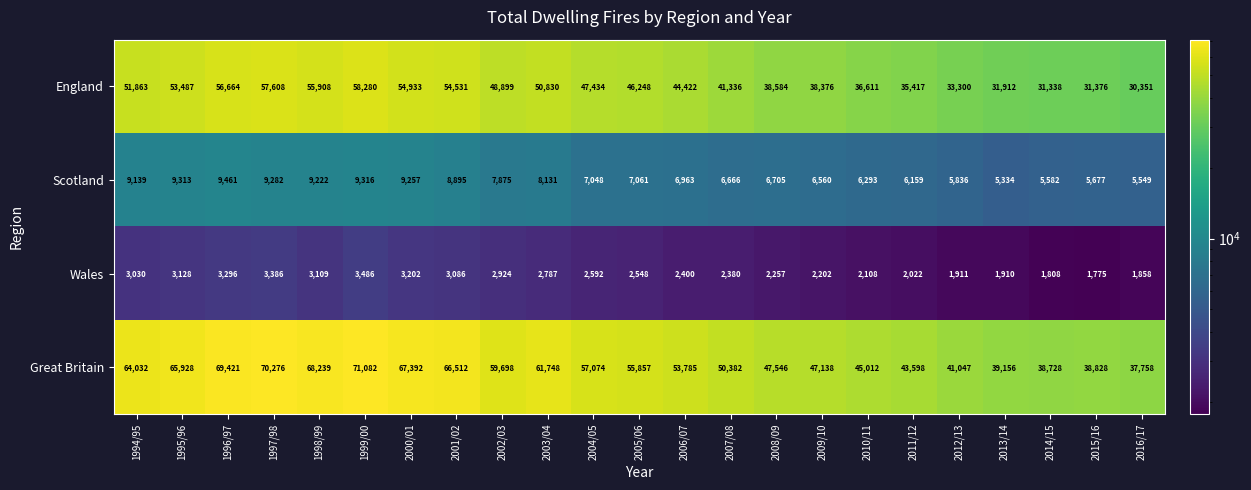

Is it true that England equals 12592 at 2009/10?

False